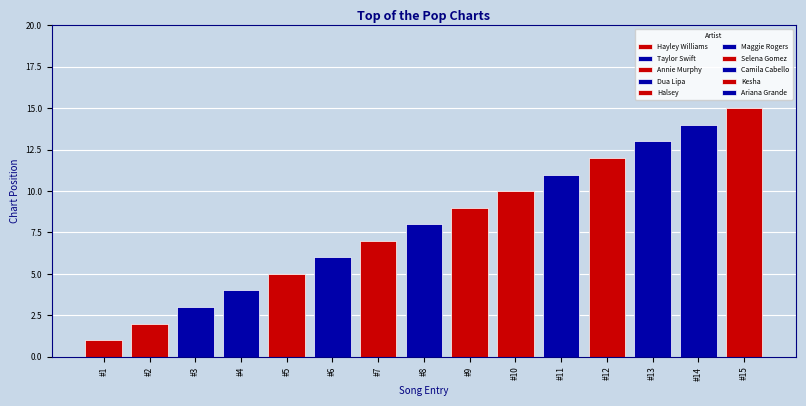

How many series are shown in this chart?

1